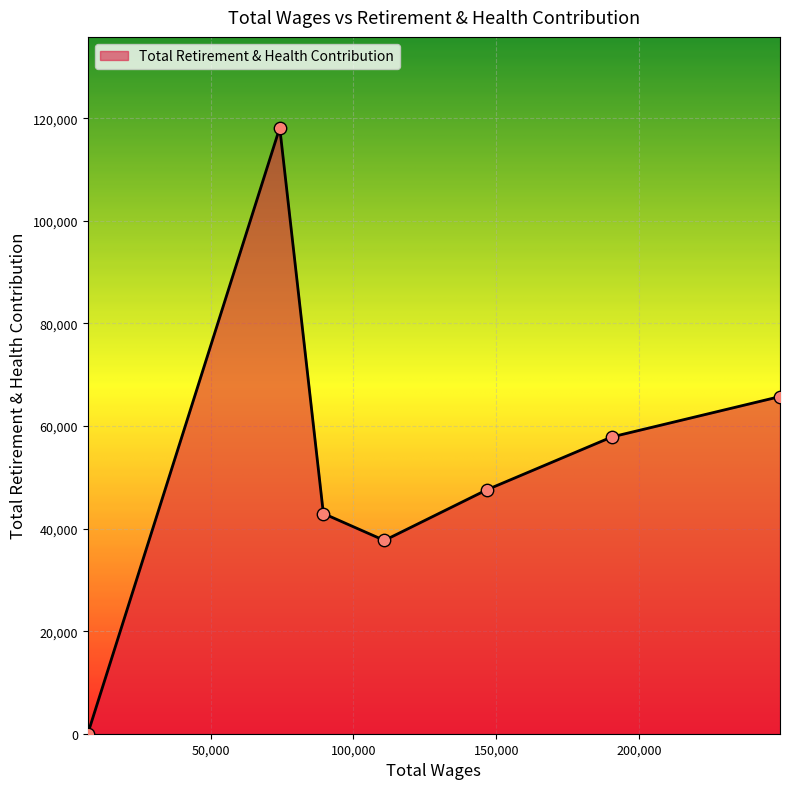

What is the average value?

52860